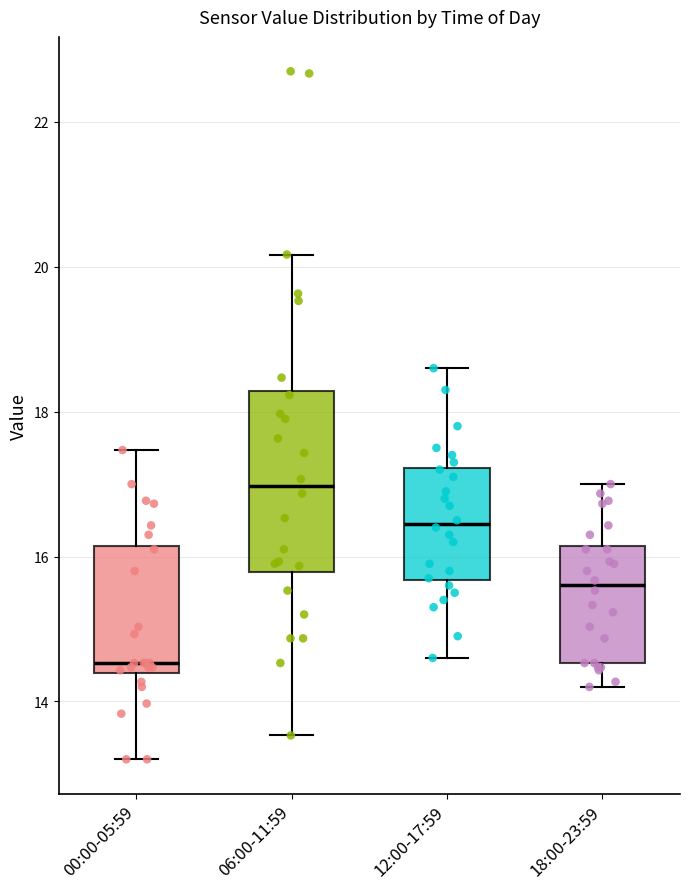

Which box has the highest median line?

06:00-11:59